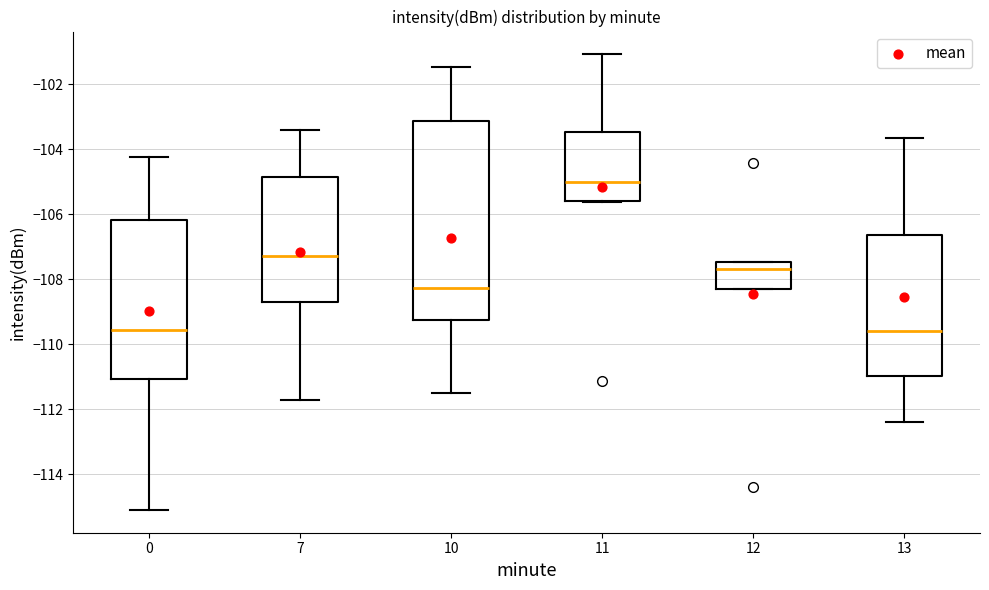

Reading left to right, read every box against the y-axis: the position of its median line, the range the box covers, and the ends of its whiskers. The values are not printed on the chart, so give them approximately, as read against the axis.

0: median -109.6, box -111.0 to -106.2, whiskers -115.0 to -104.2
7: median -107.2, box -108.6 to -104.8, whiskers -111.8 to -103.4
10: median -108.2, box -109.2 to -103.2, whiskers -111.6 to -101.4
11: median -105.0, box -105.6 to -103.4, whiskers -105.6 to -101.0
12: median -107.6, box -108.4 to -107.4, whiskers -108.4 to -107.4
13: median -109.6, box -111.0 to -106.6, whiskers -112.4 to -103.6